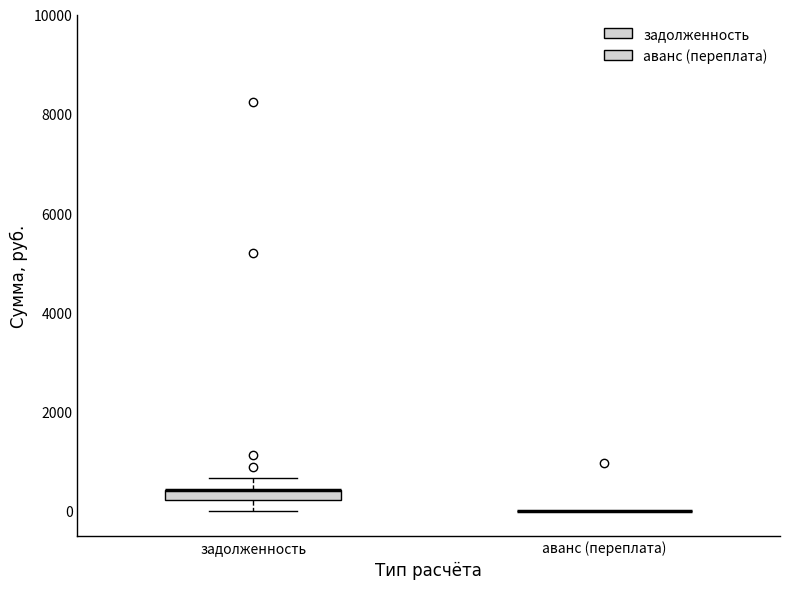

Where does the upper whisker of the box for задолженность end on the y-axis? The values are not printed on the chart, so give them approximately, as read against the axis.

600